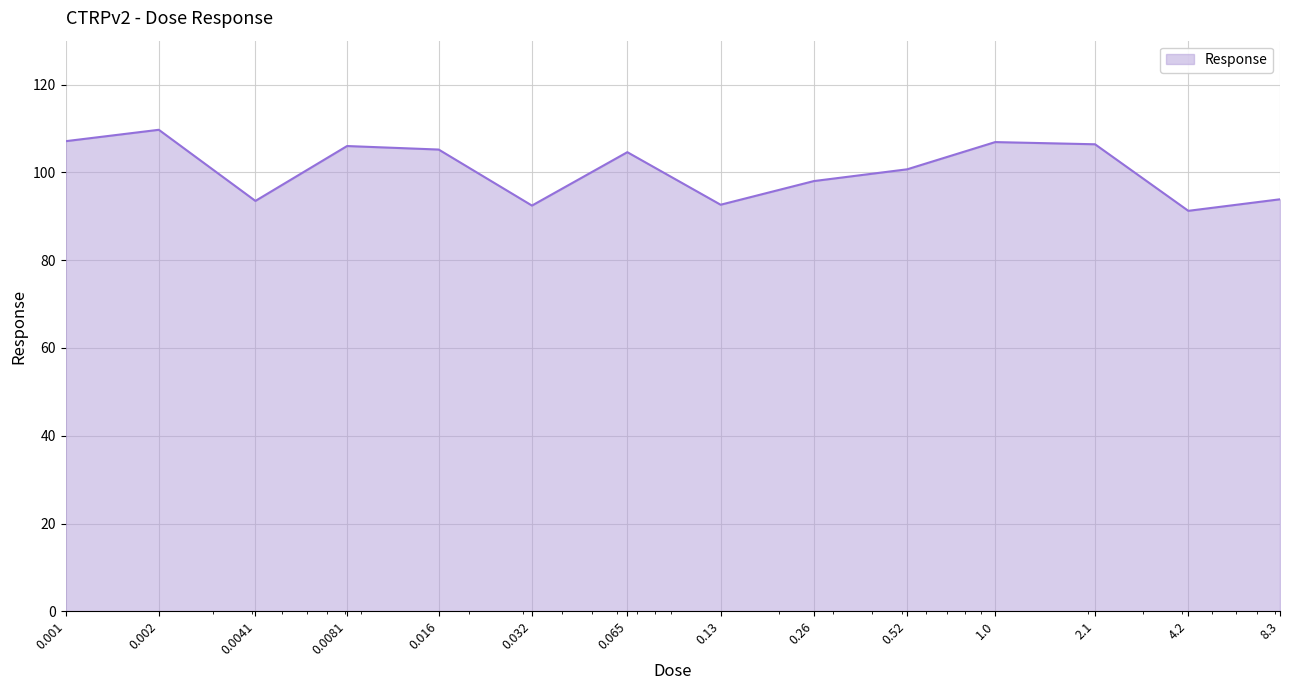

What is the sum of all values?

1408.3